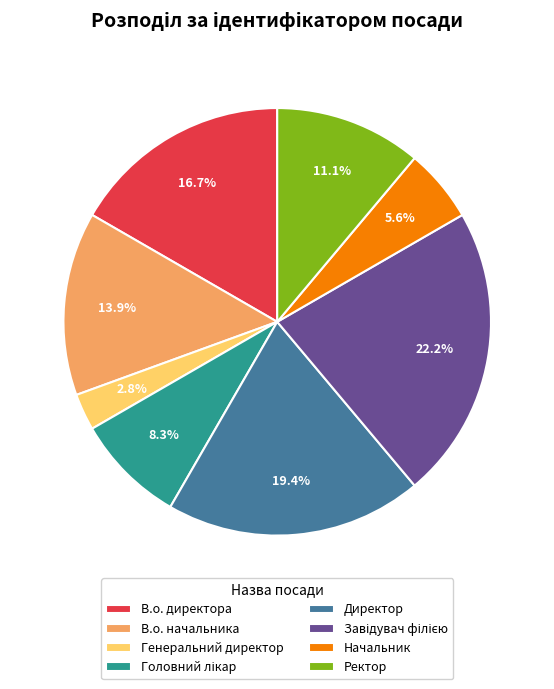

What percentage is the Ректор slice, to the nearest percent?

11%